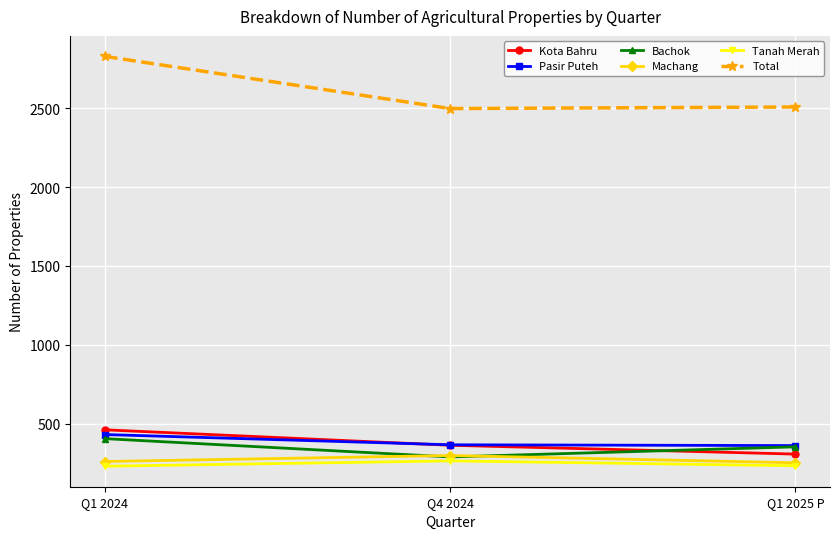

At which category is the sum across all series the highest?

Q1 2024